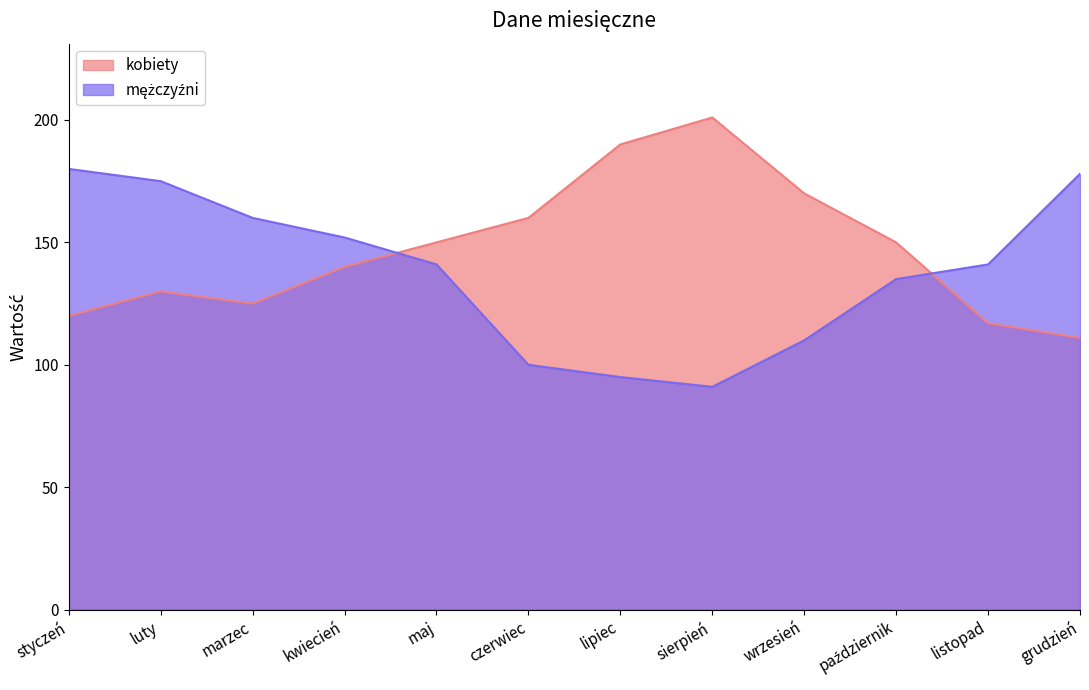

Reading right to left, transcribe all the data shown in this chart.

kobiety: 111	117	150	170	201	190	160	150	140	125	130	120
mężczyźni: 178	141	135	110	91	95	100	141	152	160	175	180